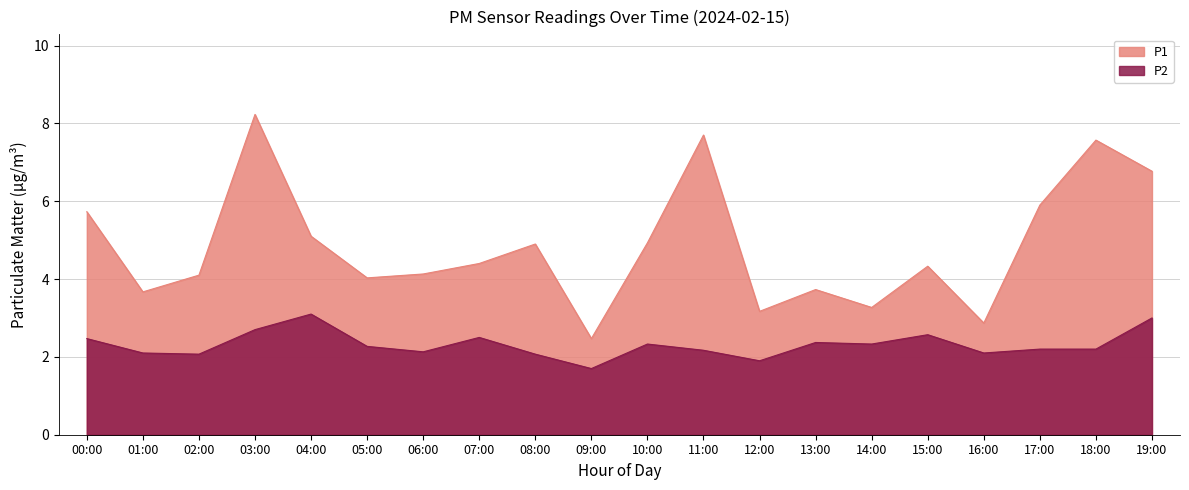

What is the sum of all P2 values?

46.3